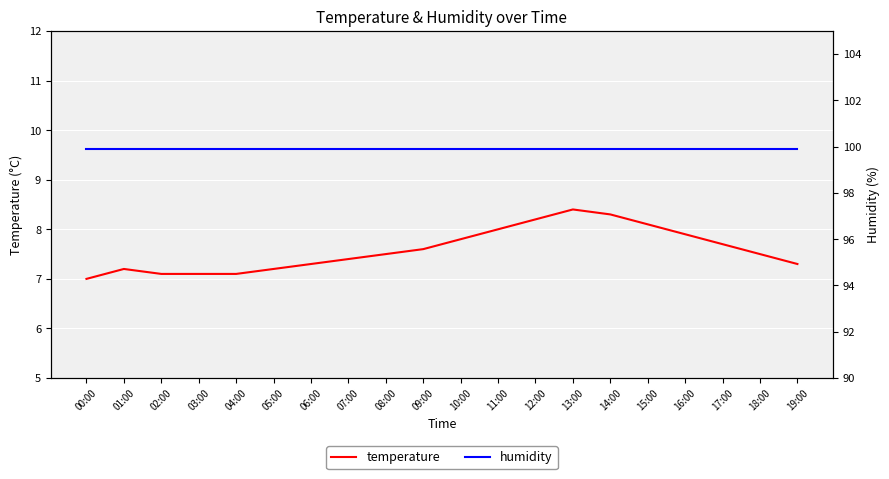

Where is humidity nearest to the value 99?

00:00